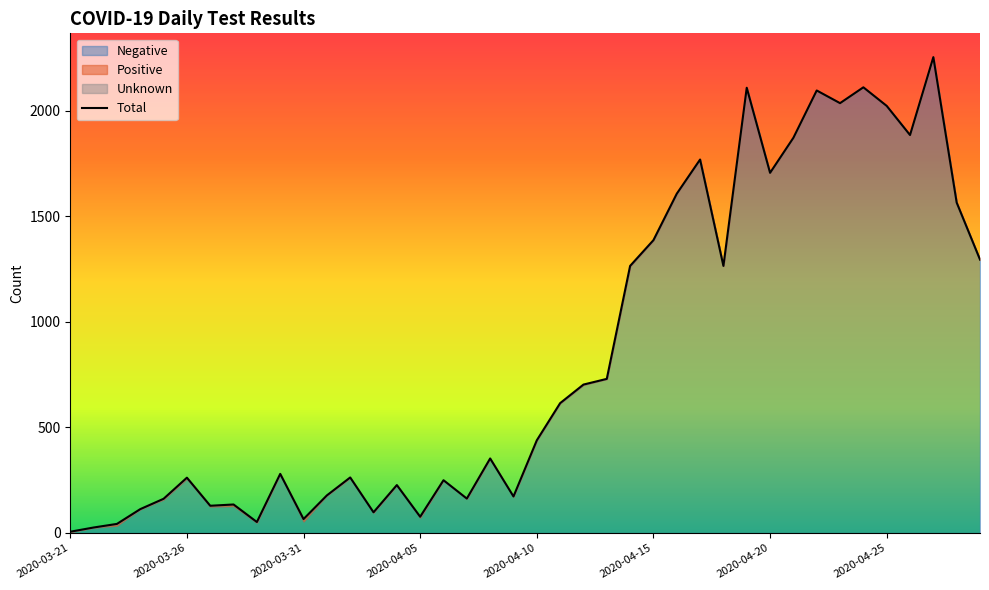

Reading right to left, what are all the values shown in this chart?

Negative: 2020-04-29=1294	2020-04-28=1565	2020-04-27=2254	2020-04-26=1885	2020-04-25=2023	2020-04-24=2110	2020-04-23=2036	2020-04-22=2096	2020-04-21=1872	2020-04-20=1706	2020-04-19=2109	2020-04-18=1265	2020-04-17=1769	2020-04-16=1607	2020-04-15=1387	2020-04-14=1264	2020-04-13=730	2020-04-12=702	2020-04-11=615	2020-04-10=439	2020-04-09=173	2020-04-08=352	2020-04-07=163	2020-04-06=250	2020-04-05=73	2020-04-04=227	2020-04-03=97	2020-04-02=262	2020-04-01=178	2020-03-31=55	2020-03-30=280	2020-03-29=49	2020-03-28=128	2020-03-27=125	2020-03-26=258	2020-03-25=159	2020-03-24=113	2020-03-23=35	2020-03-22=26	2020-03-21=5
Positive: 2020-04-29=1	2020-04-28=0	2020-04-27=0	2020-04-26=0	2020-04-25=0	2020-04-24=1	2020-04-23=0	2020-04-22=0	2020-04-21=0	2020-04-20=0	2020-04-19=0	2020-04-18=0	2020-04-17=0	2020-04-16=0	2020-04-15=0	2020-04-14=1	2020-04-13=0	2020-04-12=1	2020-04-11=0	2020-04-10=0	2020-04-09=0	2020-04-08=1	2020-04-07=0	2020-04-06=0	2020-04-05=4	2020-04-04=0	2020-04-03=1	2020-04-02=1	2020-04-01=0	2020-03-31=11	2020-03-30=0	2020-03-29=3	2020-03-28=7	2020-03-27=4	2020-03-26=4	2020-03-25=3	2020-03-24=0	2020-03-23=8	2020-03-22=0	2020-03-21=1
Unknown: 2020-04-29=0	2020-04-28=0	2020-04-27=0	2020-04-26=0	2020-04-25=0	2020-04-24=0	2020-04-23=0	2020-04-22=0	2020-04-21=0	2020-04-20=0	2020-04-19=0	2020-04-18=0	2020-04-17=0	2020-04-16=0	2020-04-15=0	2020-04-14=0	2020-04-13=0	2020-04-12=0	2020-04-11=0	2020-04-10=0	2020-04-09=0	2020-04-08=0	2020-04-07=0	2020-04-06=0	2020-04-05=0	2020-04-04=0	2020-04-03=0	2020-04-02=0	2020-04-01=0	2020-03-31=0	2020-03-30=0	2020-03-29=0	2020-03-28=0	2020-03-27=0	2020-03-26=0	2020-03-25=0	2020-03-24=0	2020-03-23=0	2020-03-22=0	2020-03-21=0